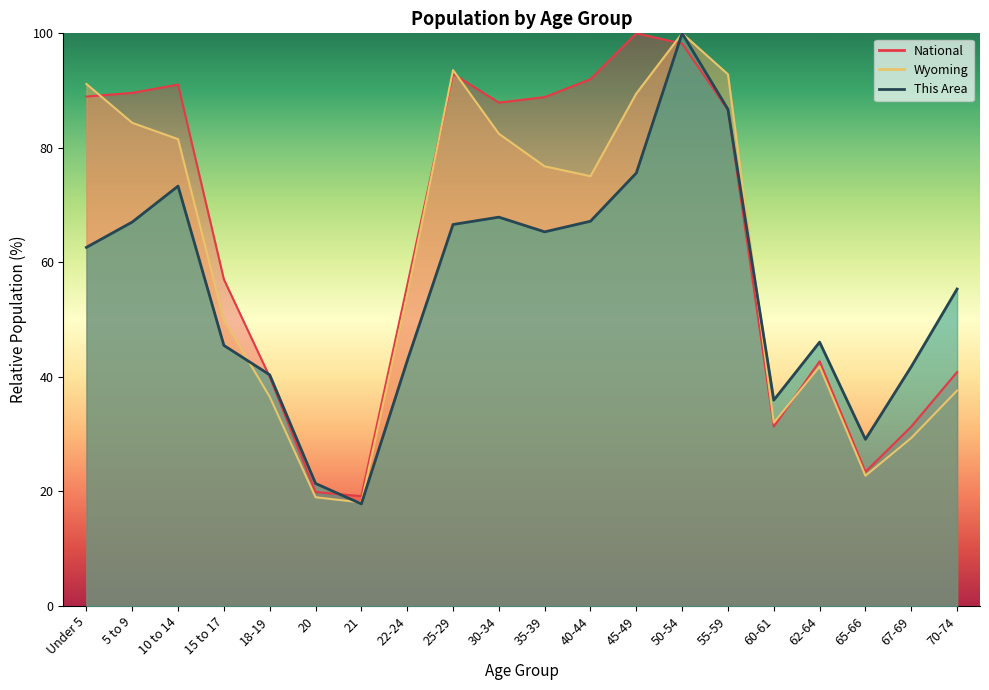

Is the value of National at 60-61 greater than the value of Wyoming at Under 5?

No